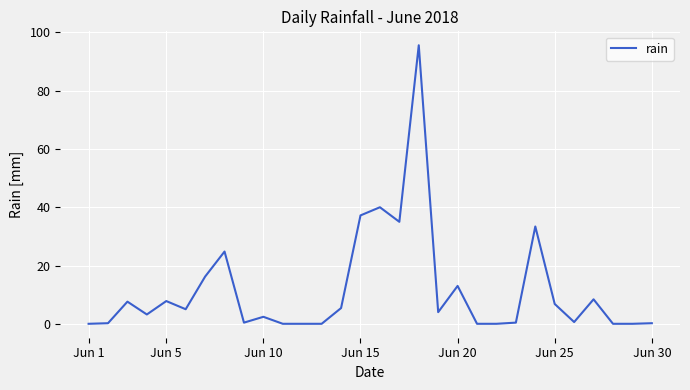

What is the greatest value displayed?

95.6